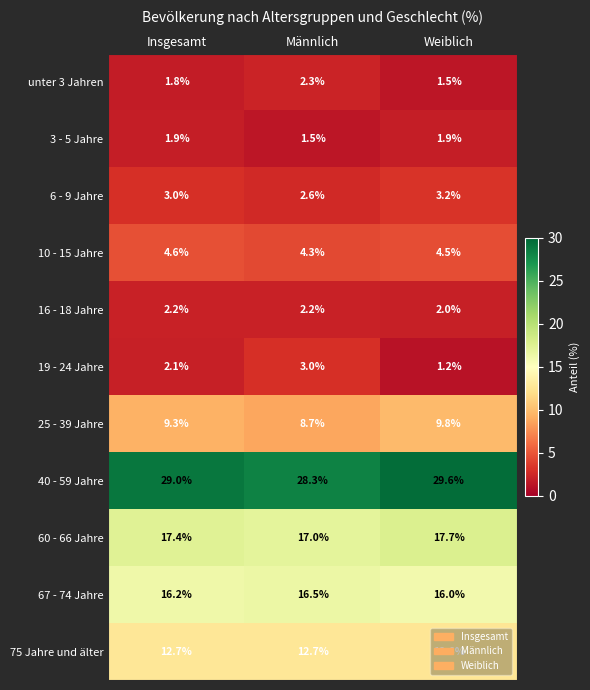

How many data points does each series have?

3